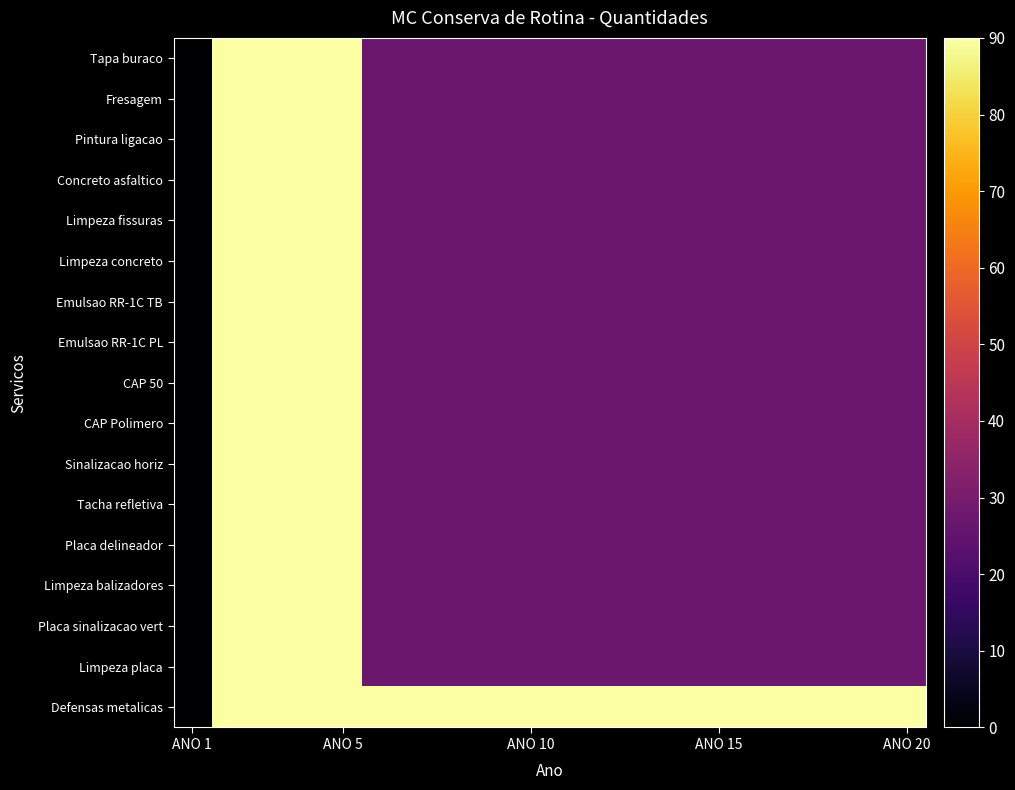

Reading right to left, transcribe all the data shown in this chart.

Tapa buraco: 27.4	27.4	27.4	27.4	27.4	27.4	27.4	27.4	27.4	27.4	27.4	27.4	27.4	27.4	27.4	90.0	90.0	90.0	90.0	0.0
Fresagem: 27.4	27.4	27.4	27.4	27.4	27.4	27.4	27.4	27.4	27.4	27.4	27.4	27.4	27.4	27.4	90.0	90.0	90.0	90.0	0.0
Pintura ligacao: 27.4	27.4	27.4	27.4	27.4	27.4	27.4	27.4	27.4	27.4	27.4	27.4	27.4	27.4	27.4	90.0	90.0	90.0	90.0	0.0
Concreto asfaltico: 27.4	27.4	27.4	27.4	27.4	27.4	27.4	27.4	27.4	27.4	27.4	27.4	27.4	27.4	27.4	90.0	90.0	90.0	90.0	0.0
Limpeza fissuras: 27.4	27.4	27.4	27.4	27.4	27.4	27.4	27.4	27.4	27.4	27.4	27.4	27.4	27.4	27.4	90.0	90.0	90.0	90.0	0.0
Limpeza concreto: 27.4	27.4	27.4	27.4	27.4	27.4	27.4	27.4	27.4	27.4	27.4	27.4	27.4	27.4	27.4	90.0	90.0	90.0	90.0	0.0
Emulsao RR-1C TB: 27.4	27.4	27.4	27.4	27.4	27.4	27.4	27.4	27.4	27.4	27.4	27.4	27.4	27.4	27.4	90.0	90.0	90.0	90.0	0.0
Emulsao RR-1C PL: 27.4	27.4	27.4	27.4	27.4	27.4	27.4	27.4	27.4	27.4	27.4	27.4	27.4	27.4	27.4	90.0	90.0	90.0	90.0	0.0
CAP 50: 27.4	27.4	27.4	27.4	27.4	27.4	27.4	27.4	27.4	27.4	27.4	27.4	27.4	27.4	27.4	90.0	90.0	90.0	90.0	0.0
CAP Polimero: 27.4	27.4	27.4	27.4	27.4	27.4	27.4	27.4	27.4	27.4	27.4	27.4	27.4	27.4	27.4	90.0	90.0	90.0	90.0	0.0
Sinalizacao horiz: 27.4	27.4	27.4	27.4	27.4	27.4	27.4	27.4	27.4	27.4	27.4	27.4	27.4	27.4	27.4	90.0	90.0	90.0	90.0	0.0
Tacha refletiva: 27.4	27.4	27.4	27.4	27.4	27.4	27.4	27.4	27.4	27.4	27.4	27.4	27.4	27.4	27.4	90.0	90.0	90.0	90.0	0.0
Placa delineador: 27.4	27.4	27.4	27.4	27.4	27.4	27.4	27.4	27.4	27.4	27.4	27.4	27.4	27.4	27.4	90.0	90.0	90.0	90.0	0.0
Limpeza balizadores: 27.4	27.4	27.4	27.4	27.4	27.4	27.4	27.4	27.4	27.4	27.4	27.4	27.4	27.4	27.4	90.0	90.0	90.0	90.0	0.0
Placa sinalizacao vert: 27.4	27.4	27.4	27.4	27.4	27.4	27.4	27.4	27.4	27.4	27.4	27.4	27.4	27.4	27.4	90.0	90.0	90.0	90.0	0.0
Limpeza placa: 27.4	27.4	27.4	27.4	27.4	27.4	27.4	27.4	27.4	27.4	27.4	27.4	27.4	27.4	27.4	90.0	90.0	90.0	90.0	0.0
Defensas metalicas: 90.0	90.0	90.0	90.0	90.0	90.0	90.0	90.0	90.0	90.0	90.0	90.0	90.0	90.0	90.0	90.0	90.0	90.0	90.0	0.0